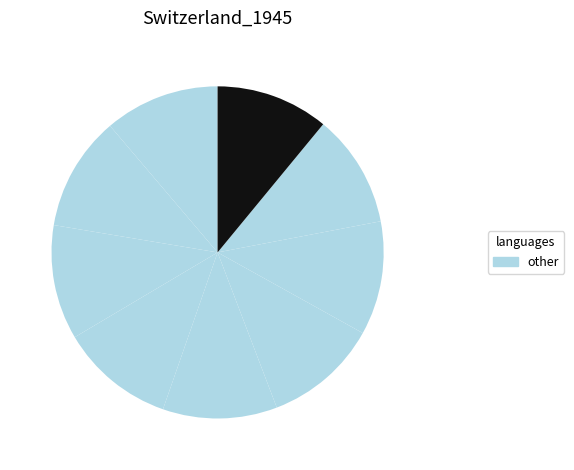

How many segments does this pie chart have?

9